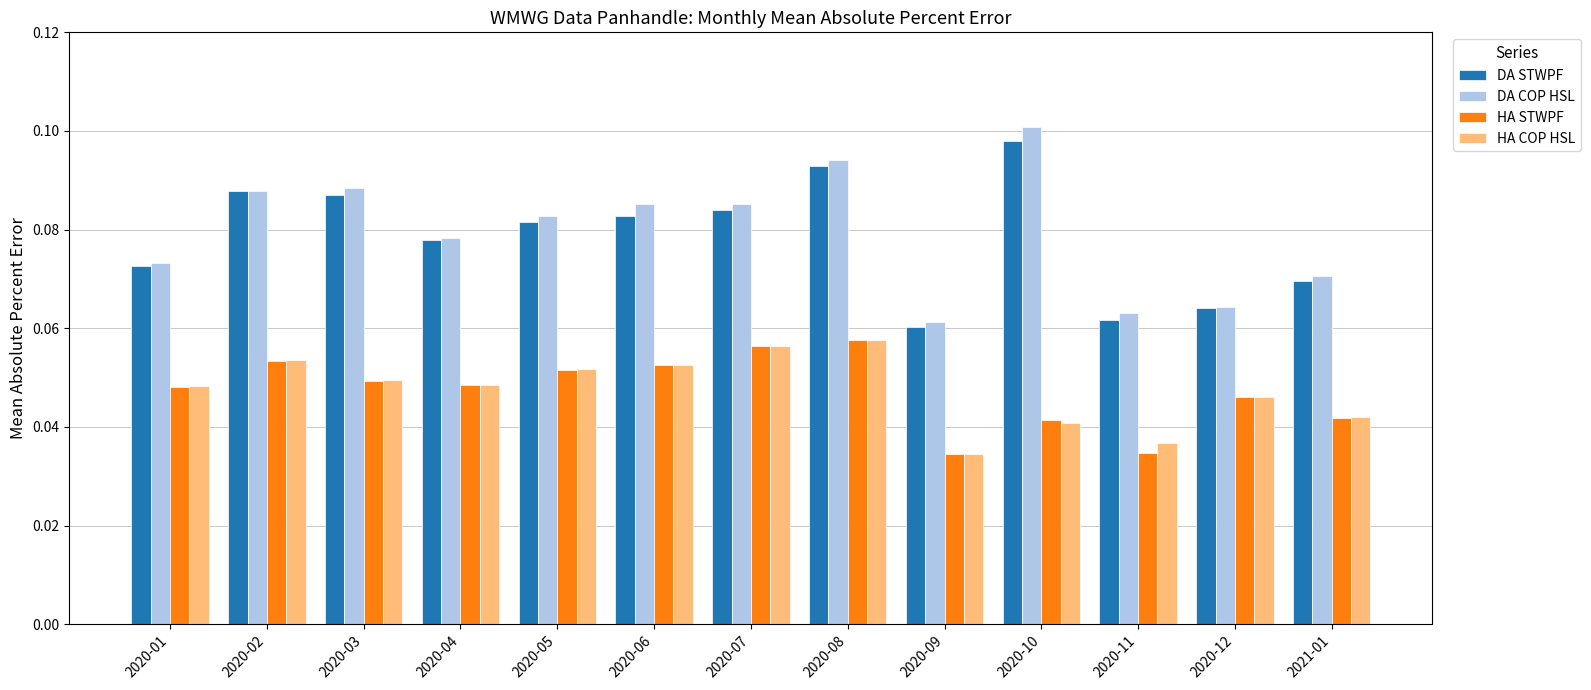

The value of DA COP HSL at 2020-08 is 0.1. True or false?

True